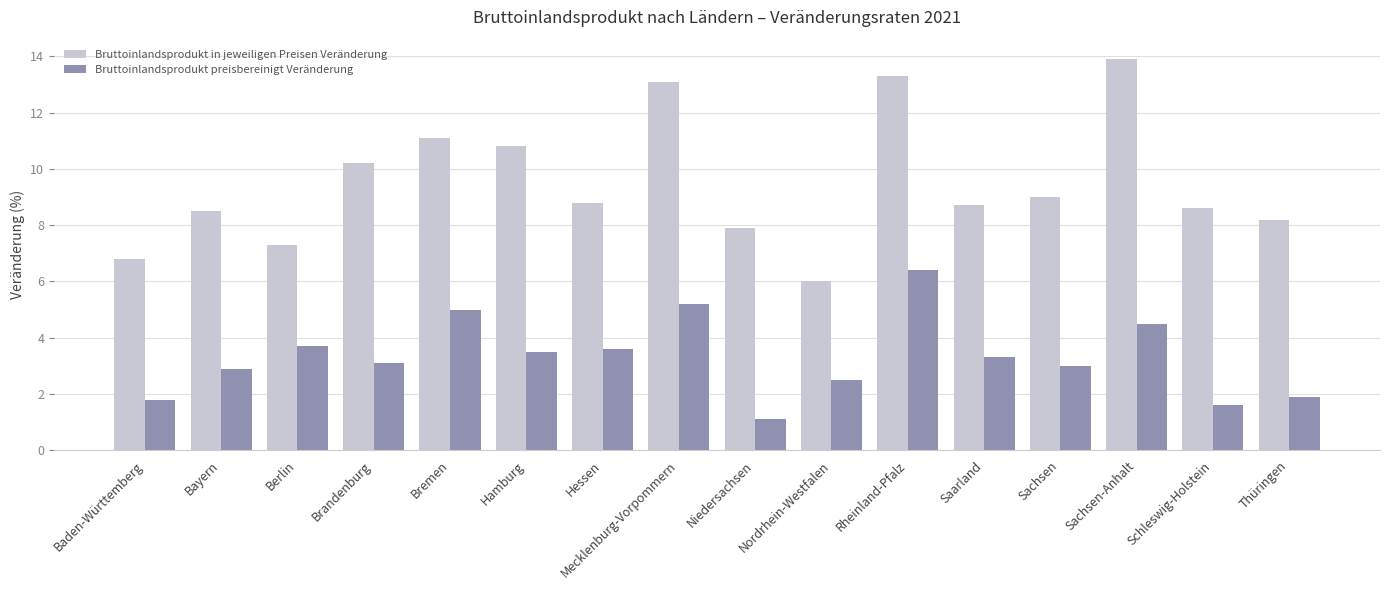

At how many categories does at least one series exceed 3?

16